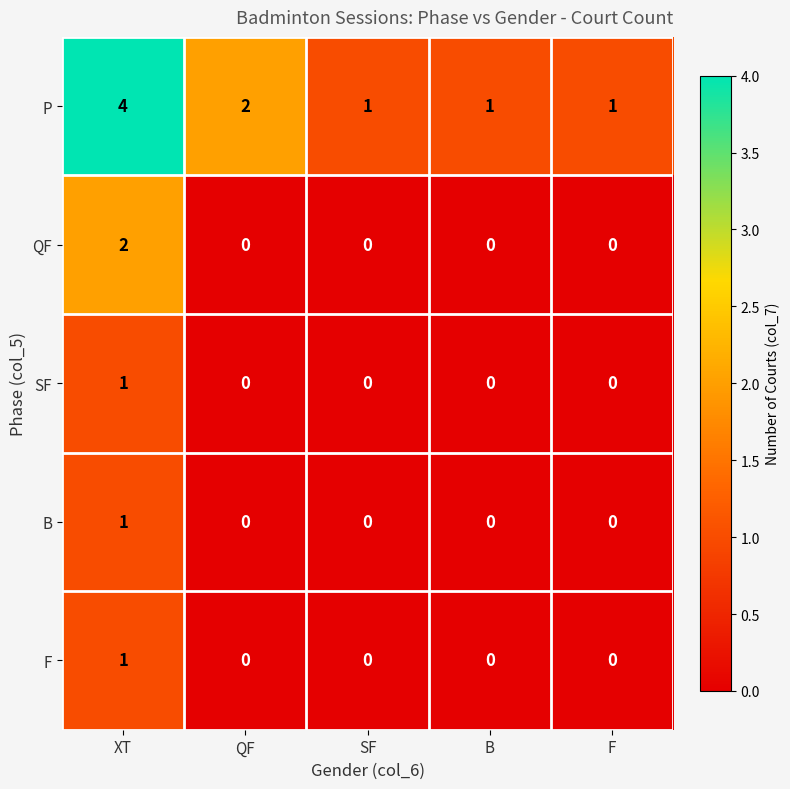

Reading right to left, extract all data points from this chart.

P: F=1	B=1	SF=1	QF=2	XT=4
QF: F=0	B=0	SF=0	QF=0	XT=2
SF: F=0	B=0	SF=0	QF=0	XT=1
B: F=0	B=0	SF=0	QF=0	XT=1
F: F=0	B=0	SF=0	QF=0	XT=1